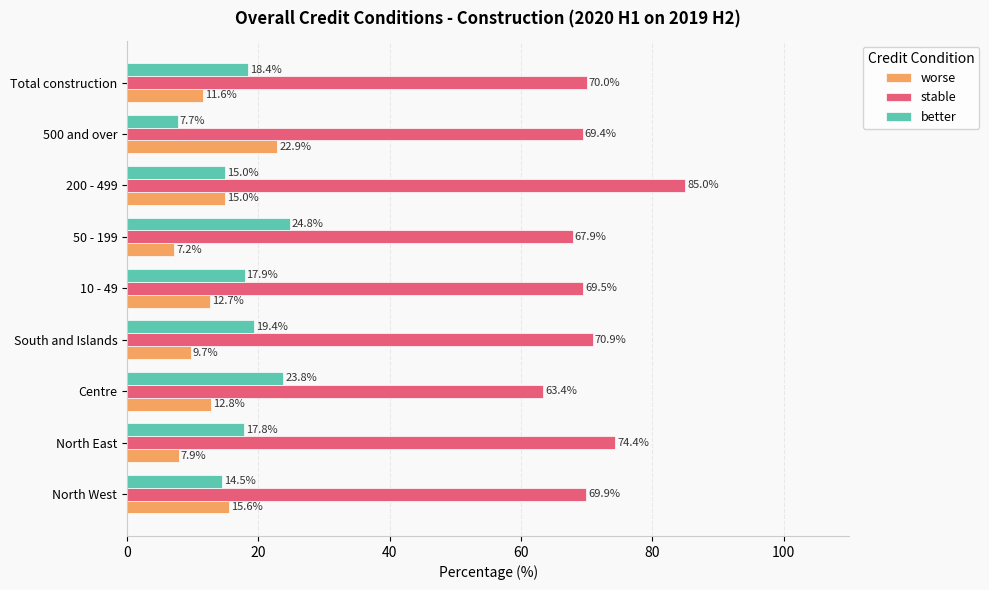

What are all the series names shown in the legend?

worse, stable, better